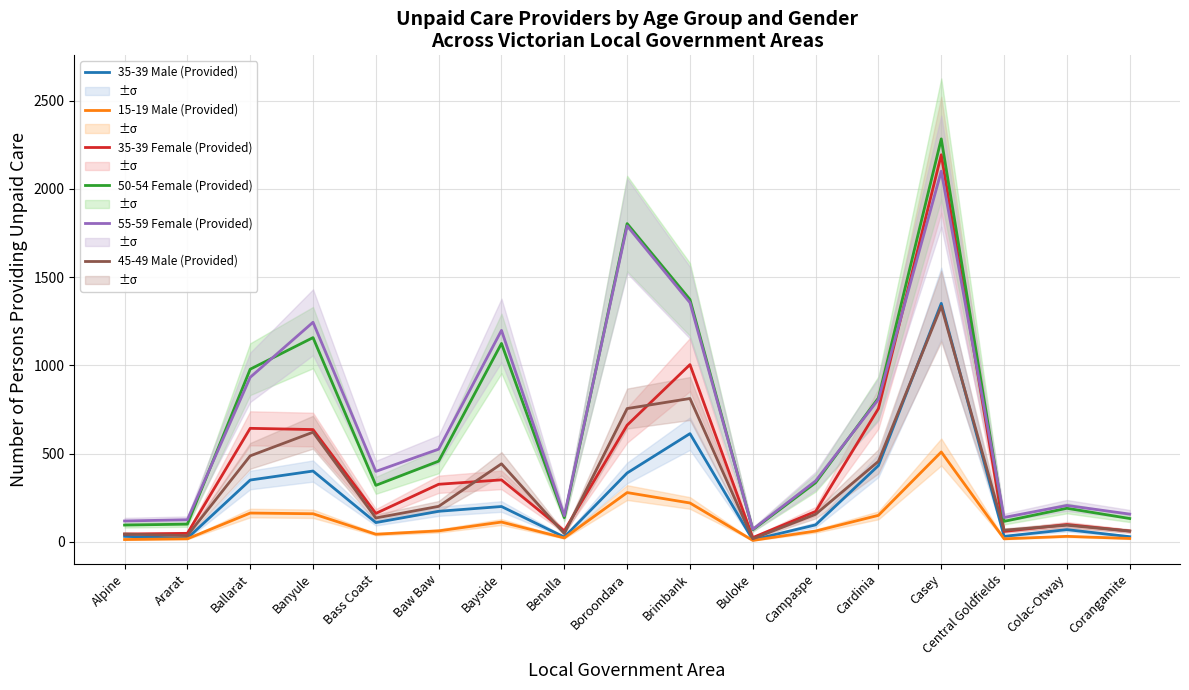

Does the chart have visible grid lines?

Yes